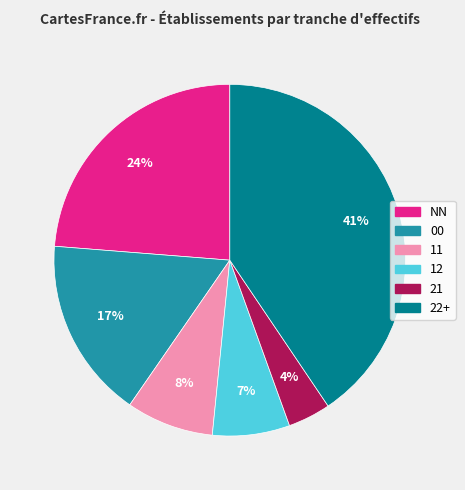

To the nearest percent, what is the average slice percentage?

17%